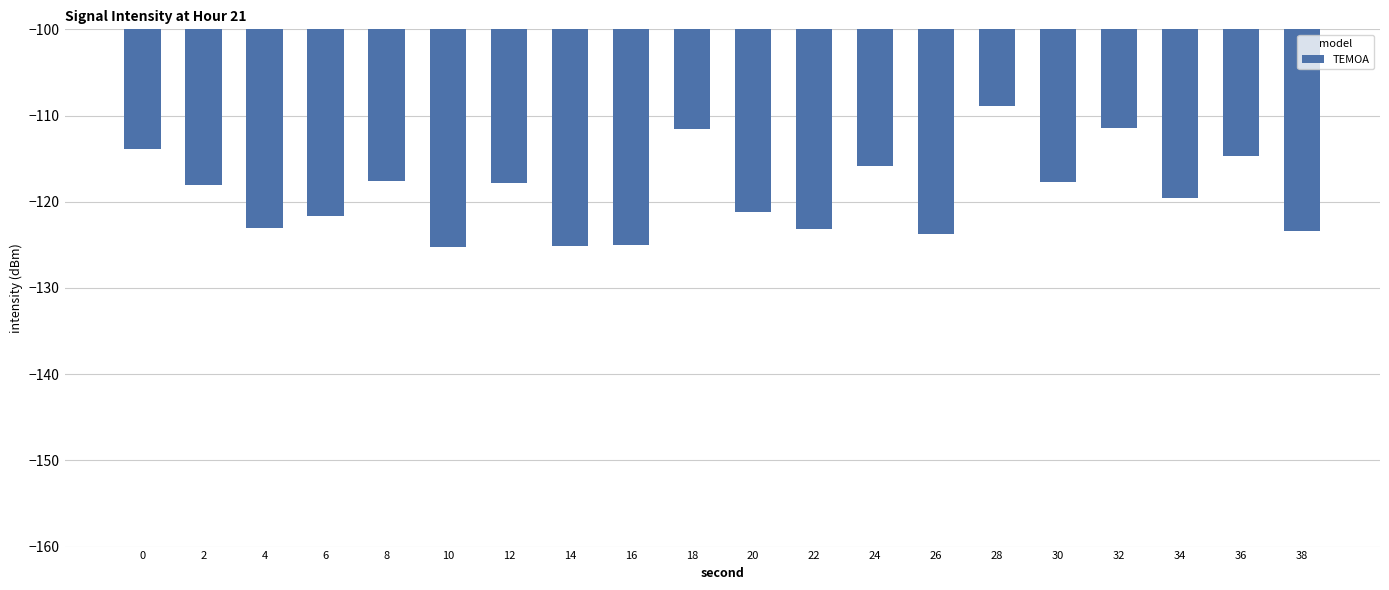

What is the sum of all values?

-2378.6